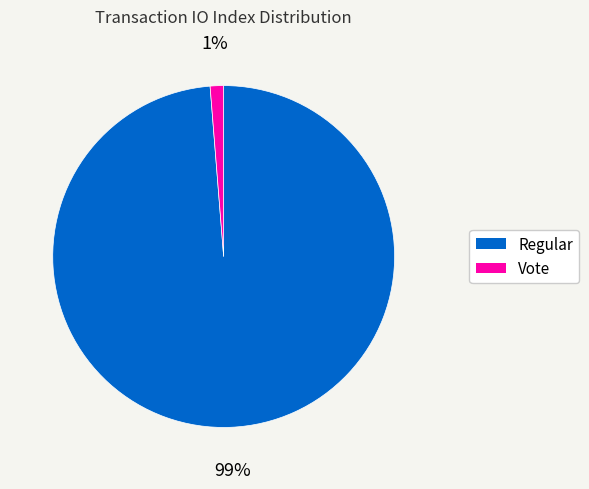

Count the number of slices in the pie.

2